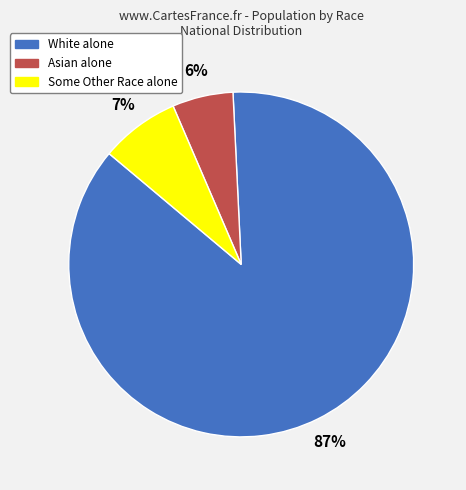

Which has a higher value, Some Other Race alone or Asian alone?

Some Other Race alone